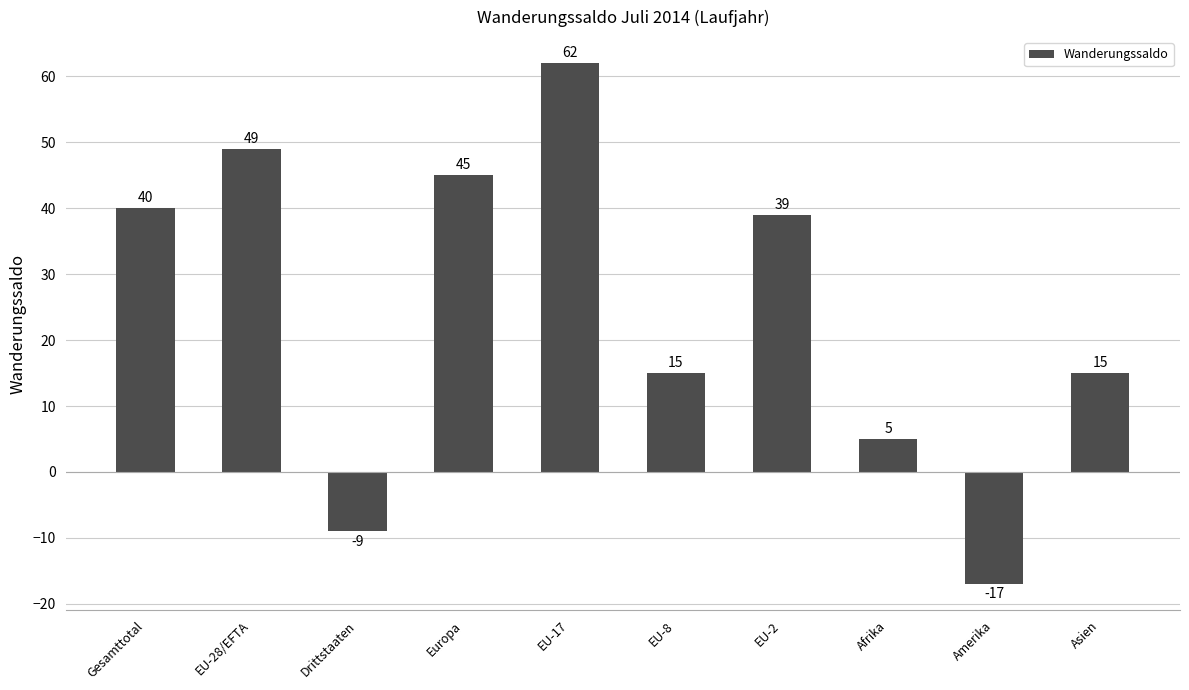

Reading left to right, what are all the values shown in this chart?

Gesamttotal=40	EU-28/EFTA=49	Drittstaaten=-9	Europa=45	EU-17=62	EU-8=15	EU-2=39	Afrika=5	Amerika=-17	Asien=15